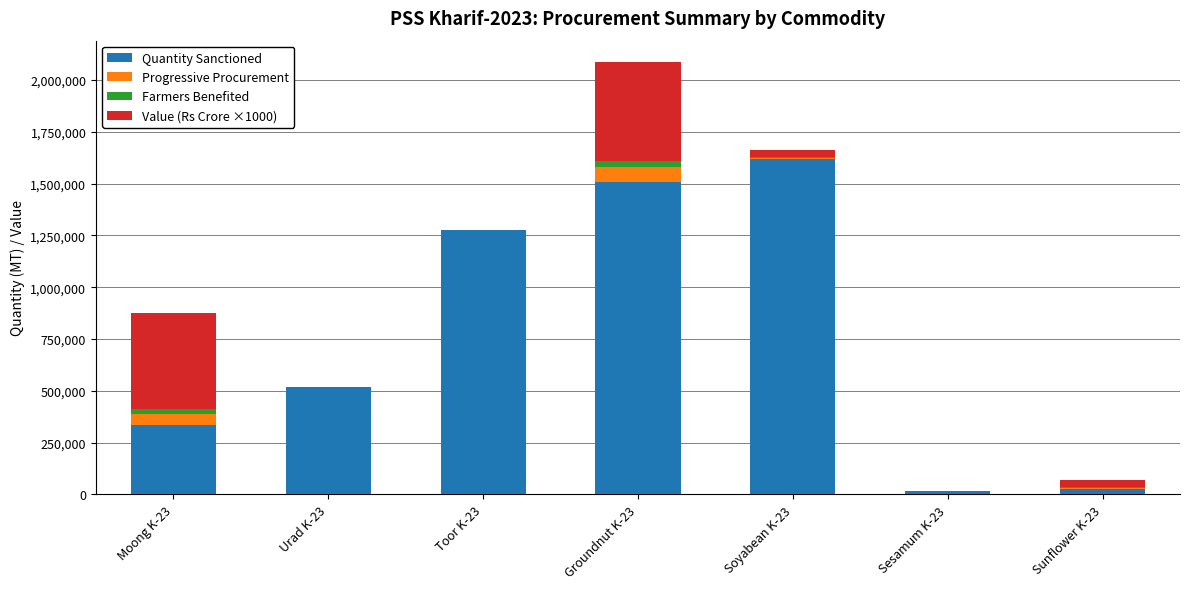

Reading left to right, transcribe the values for Quantity Sanctioned.

Moong K-23=332741.0	Urad K-23=519779.0	Toor K-23=1277650.0	Groundnut K-23=1507531.0	Soyabean K-23=1617753.0	Sesamum K-23=15563.0	Sunflower K-23=26250.0